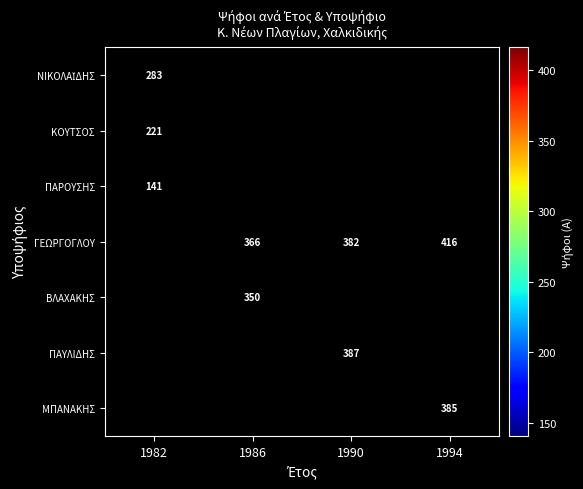

What is the difference between the ΓΕΩΡΓΟΓΛΟΥ values at 1990 and 1986?

16